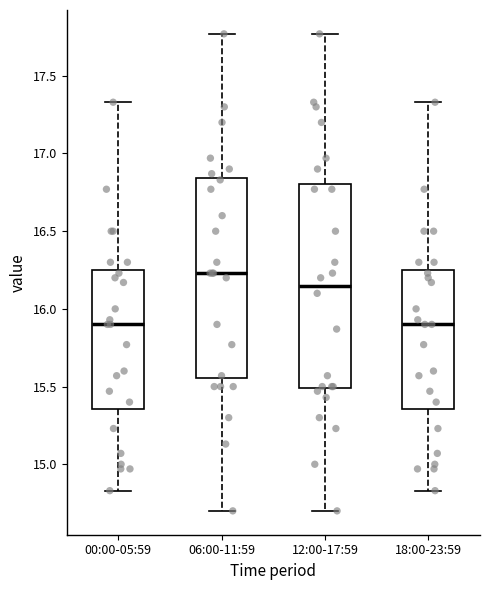

Reading left to right, transcribe this box plot: for each box, give where its median line is, the range the box spans, and where its two whiskers end, as read against the y-axis. The values are not printed on the chart, so give them approximately, as read against the axis.

00:00-05:59: median 15.90, box 15.35 to 16.25, whiskers 14.85 to 17.35
06:00-11:59: median 16.25, box 15.55 to 16.85, whiskers 14.70 to 17.75
12:00-17:59: median 16.15, box 15.50 to 16.80, whiskers 14.70 to 17.75
18:00-23:59: median 15.90, box 15.35 to 16.25, whiskers 14.85 to 17.35